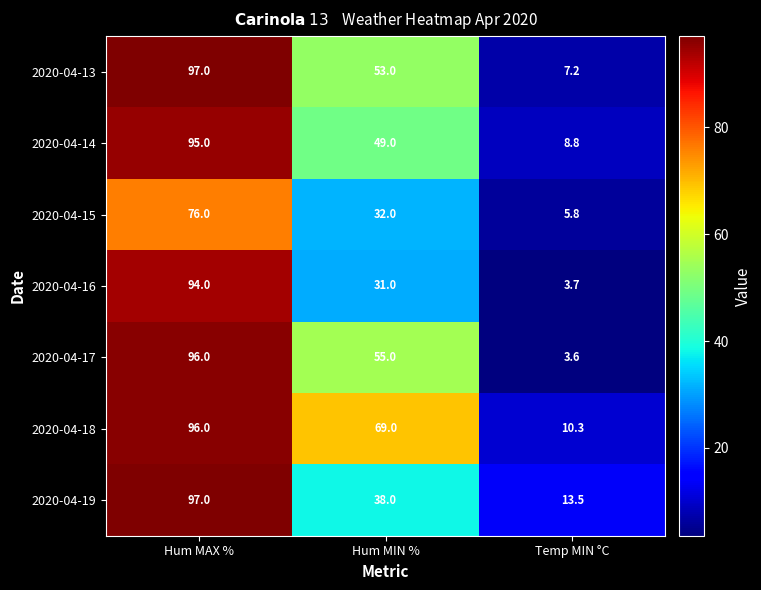

What is the minimum value shown in the chart?

3.6